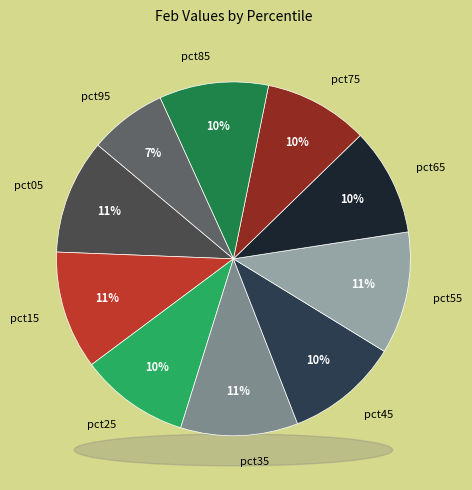

To the nearest percent, what portion does pct45 represent?

10%